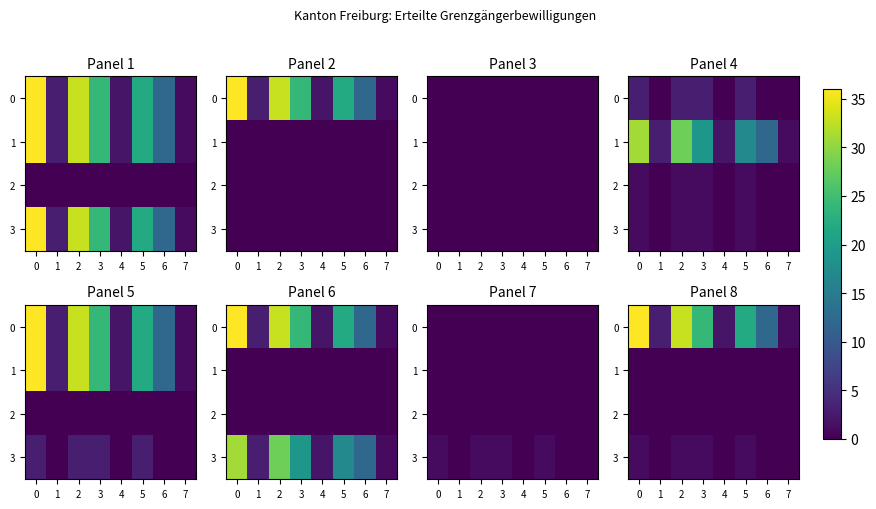

What is the approximate value of 3 at 0?

1